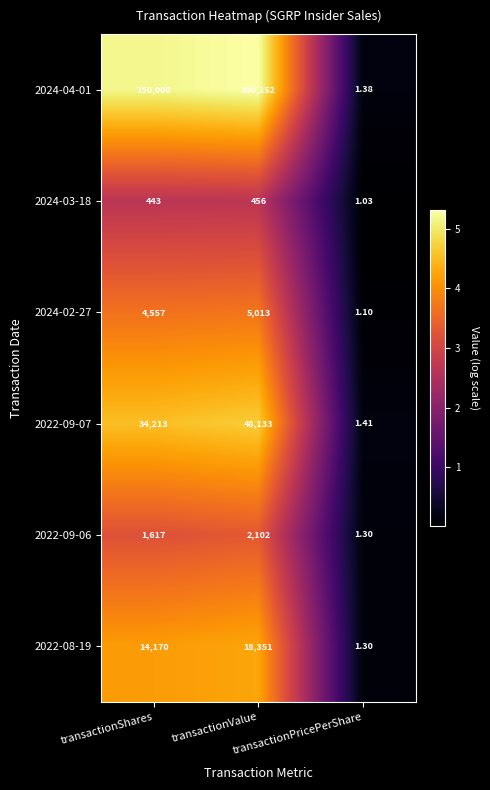

Which series has the largest total across all categories?

2024-04-01